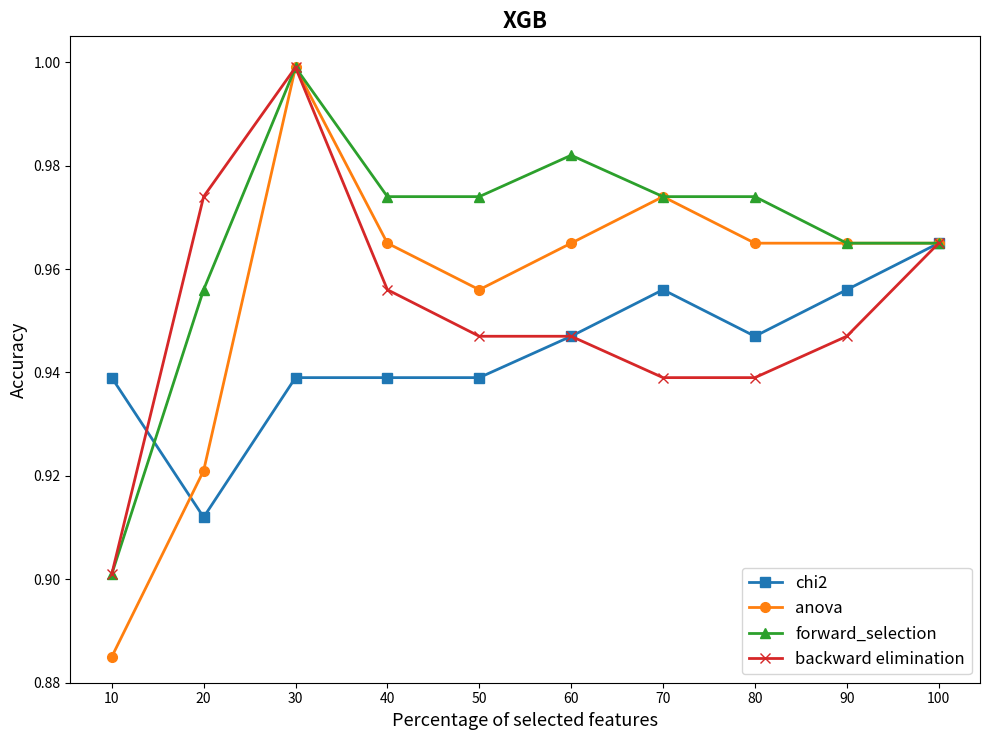

At which label is anova closest to 0?

10